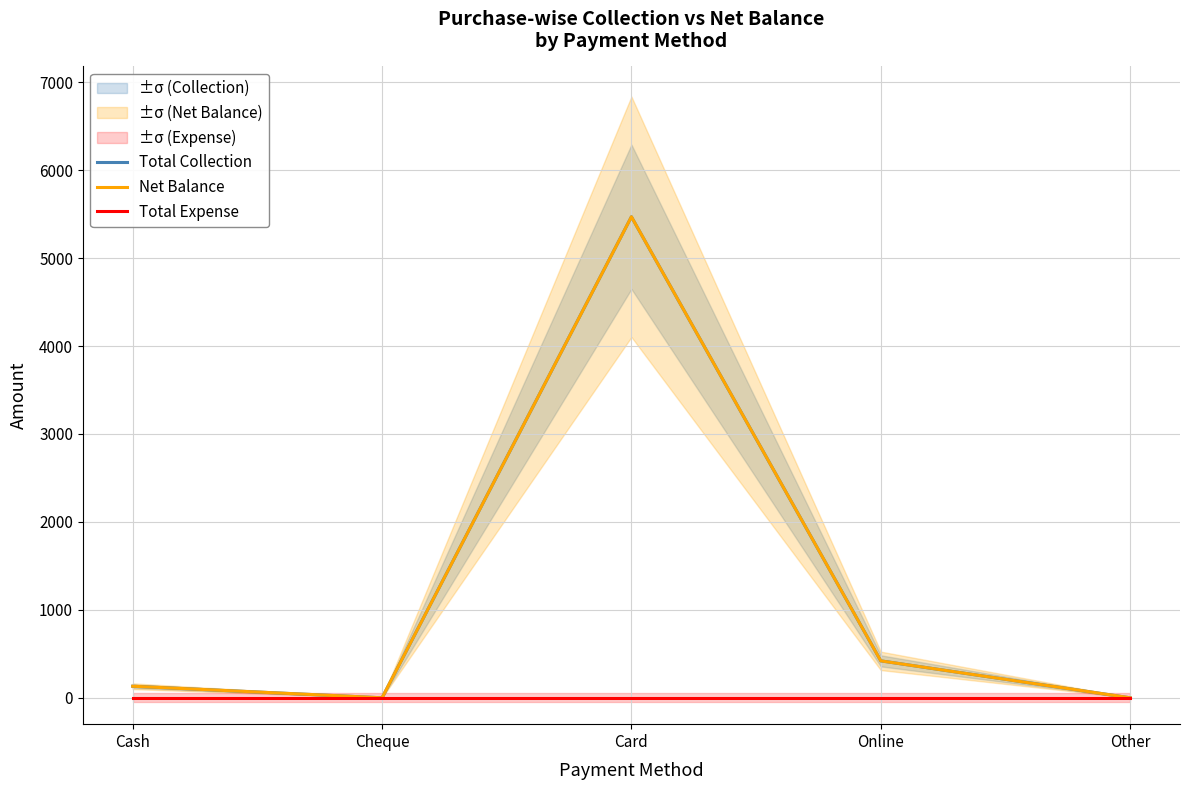

The value of Total Collection at Cheque is 3222.4. True or false?

False